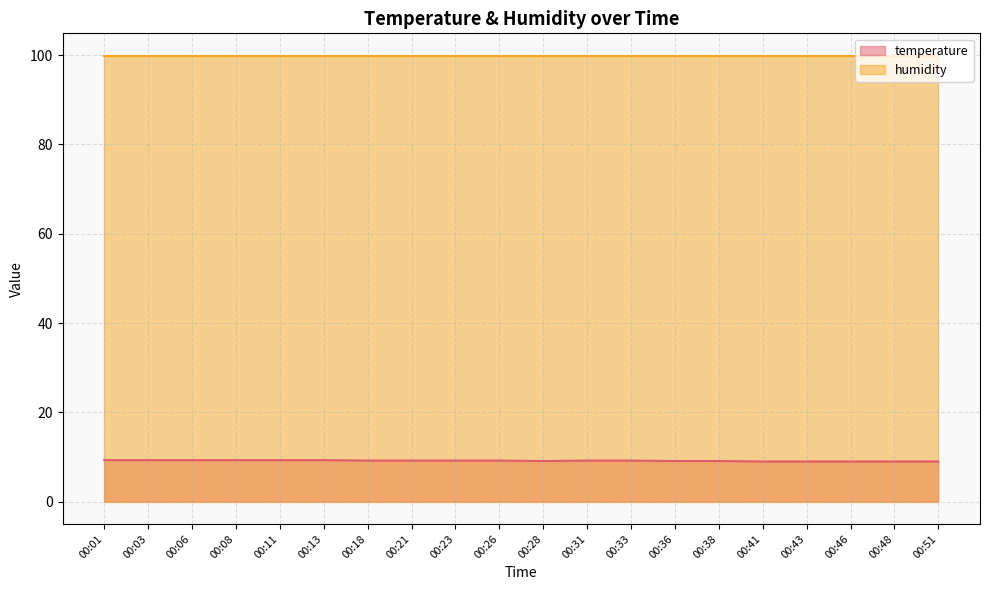

True or false: there are more than 2 points higher than both neighbors.

False